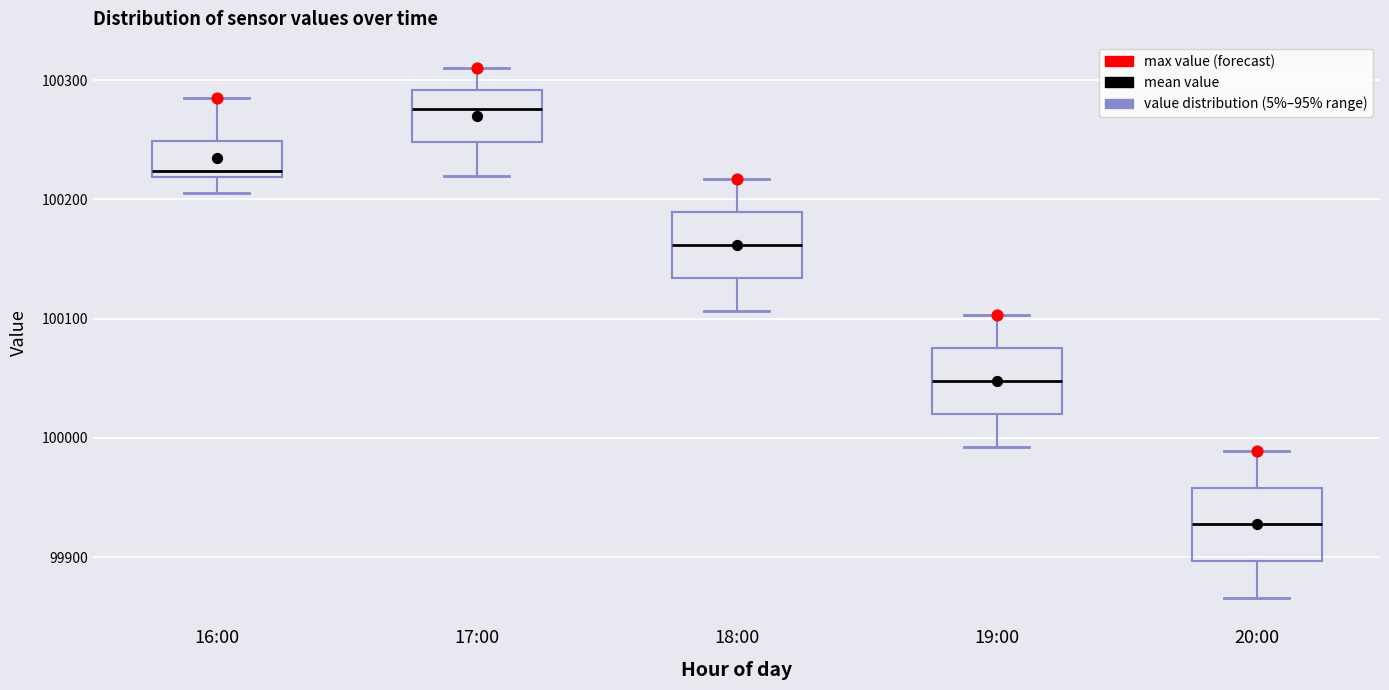

Reading left to right, transcribe this box plot: for each box, give where its median line is, the range the box spans, and where its two whiskers end, as read against the y-axis. The values are not printed on the chart, so give them approximately, as read against the axis.

16:00: median 100220 (just above the box's lower edge), box 100220 to 100250, whiskers 100210 to 100280
17:00: median 100280, box 100250 to 100290, whiskers 100220 to 100310
18:00: median 100160, box 100130 to 100190, whiskers 100110 to 100220
19:00: median 100050, box 100020 to 100080, whiskers 99990 to 100100
20:00: median 99930, box 99900 to 99960, whiskers 99870 to 99990